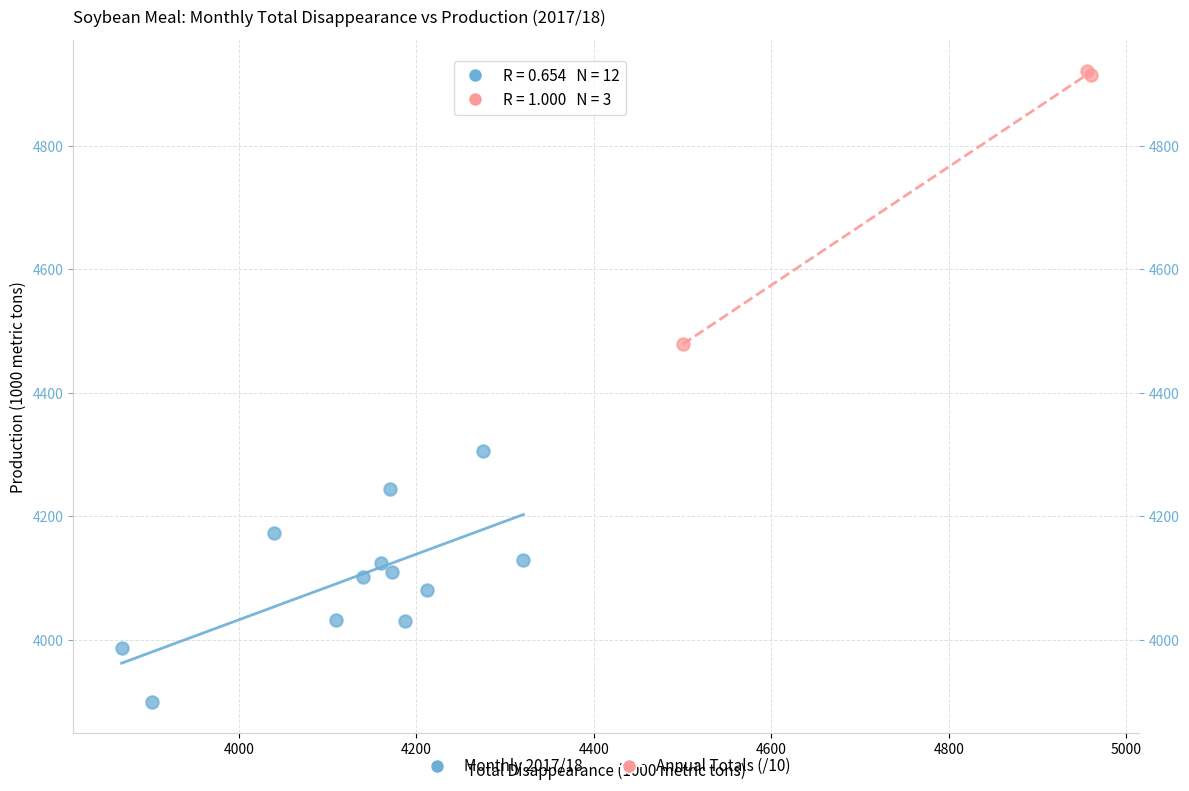

Which series contains the highest Y value?

Annual Totals (/10)